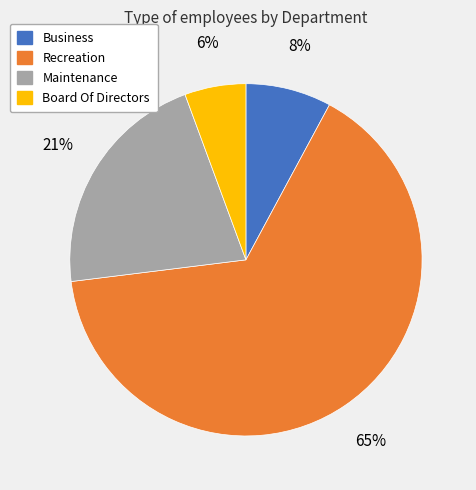

To the nearest percent, what portion does Board Of Directors represent?

6%